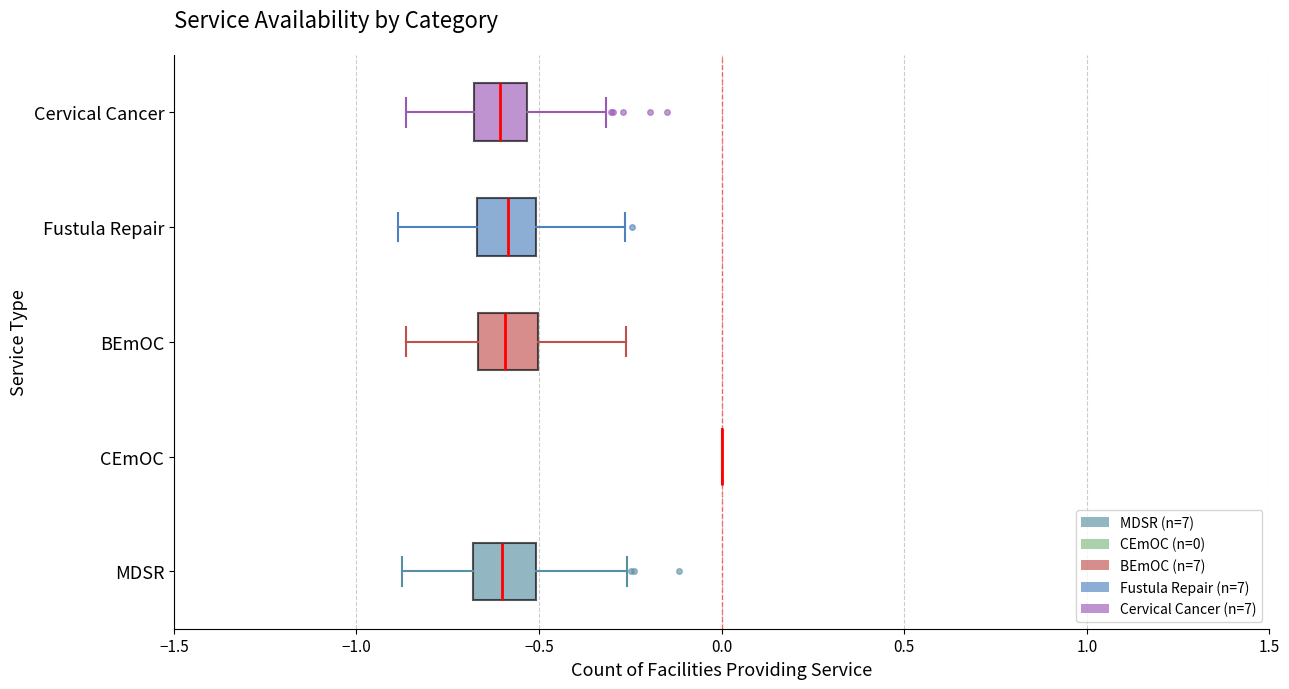

Reading bottom to top, read every box against the x-axis: the position of its median line, the range the box covers, and the ends of its whiskers. The values are not printed on the chart, so give them approximately, as read against the axis.

MDSR: median -0.60, box -0.70 to -0.50, whiskers -0.90 to -0.25
CEmOC: box collapsed to a line at 0.00, whiskers 0.00 to 0.00
BEmOC: median -0.60, box -0.65 to -0.50, whiskers -0.85 to -0.25
Fustula Repair: median -0.60, box -0.65 to -0.50, whiskers -0.90 to -0.25
Cervical Cancer: median -0.60, box -0.70 to -0.55, whiskers -0.85 to -0.30